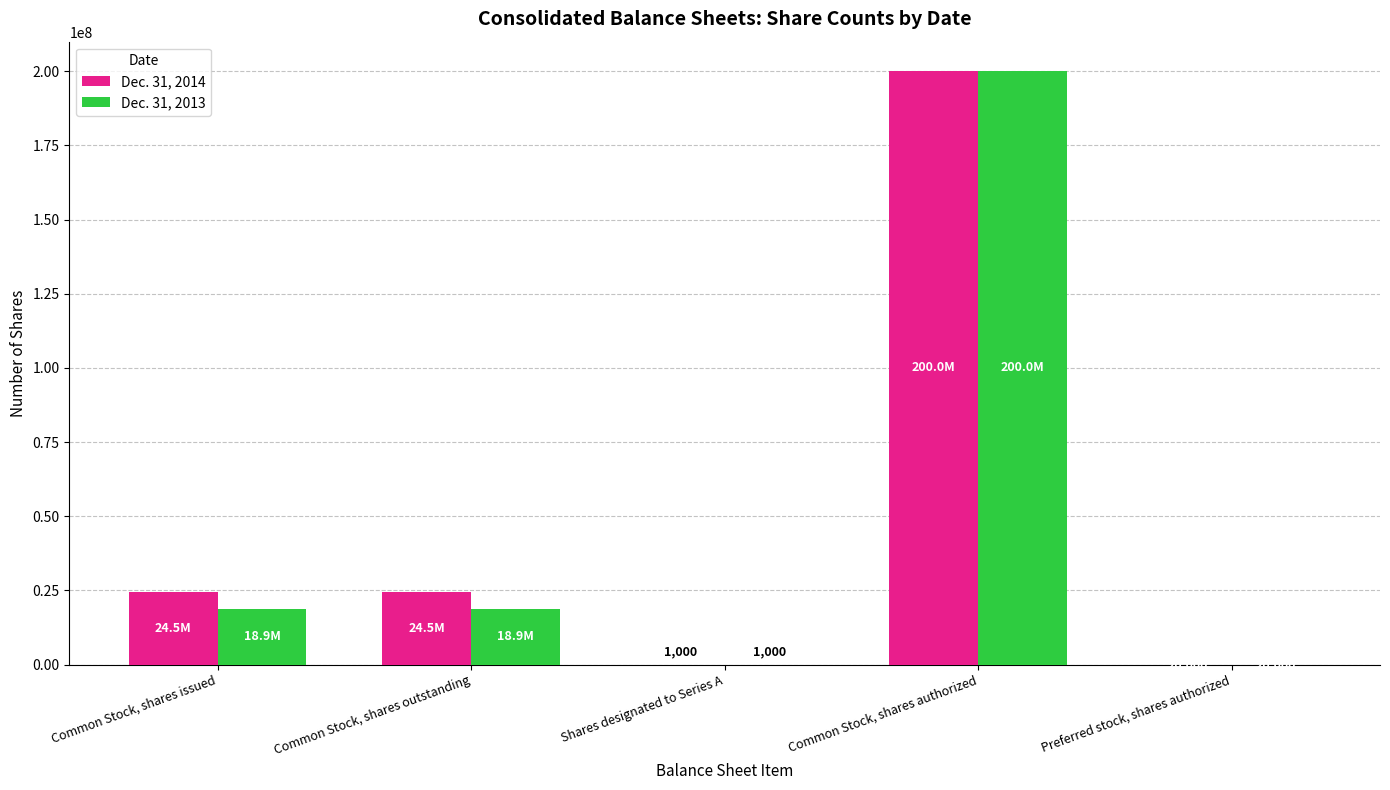

What is the approximate value of Dec. 31, 2014 at Common Stock, shares authorized, to the nearest 50?

200000000